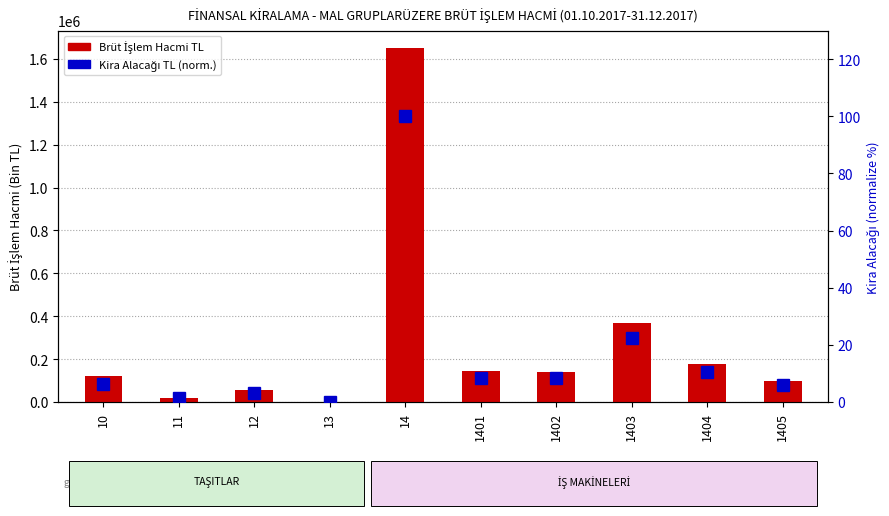

Reading right to left, transcribe all the data shown in this chart.

BRÜT İŞLEM HACMİ TL: 99159.4	175052.8	367247.2	141070.9	145282.8	1649926.2	0.0	56581.4	16530.0	119061.6
KİRA ALACAĞI TL (normalize): 6.1	10.6	22.5	8.5	8.6	100.0	0.0	3.3	1.3	6.1